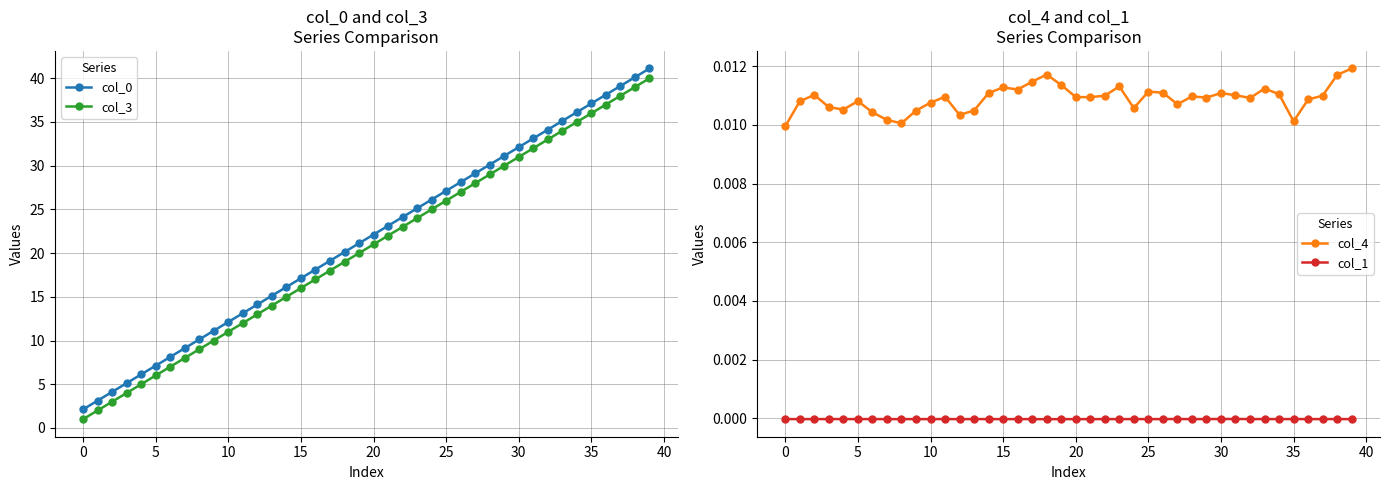

At which category is the sum across all series the highest?

39